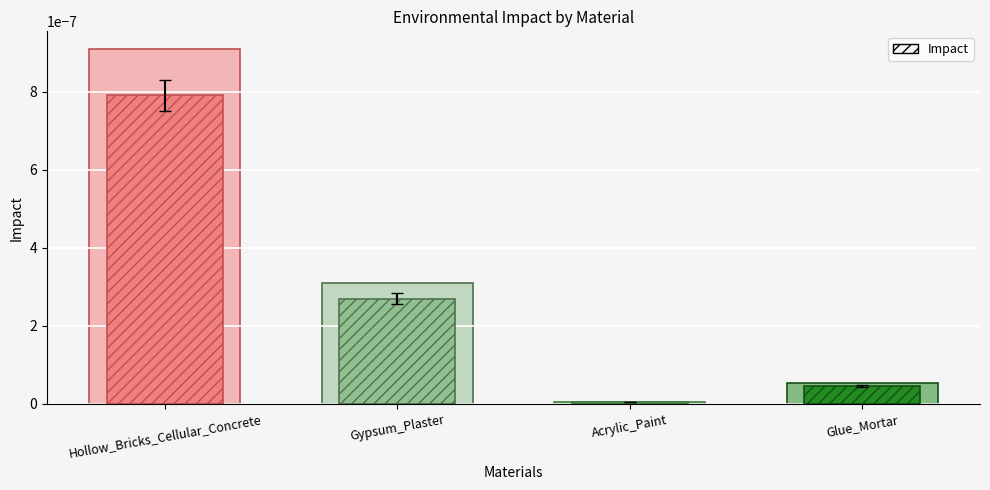

What is the label of the 1st bar from the right?

Glue_Mortar